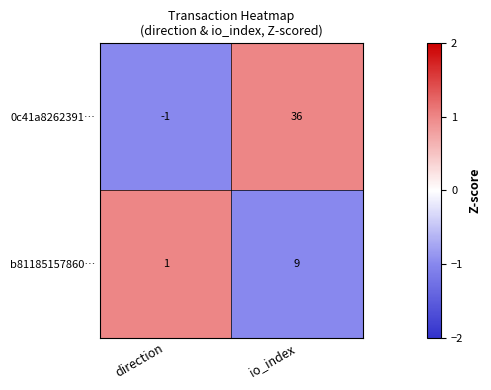

What is the approximate value of b81185157860… at io_index?

9